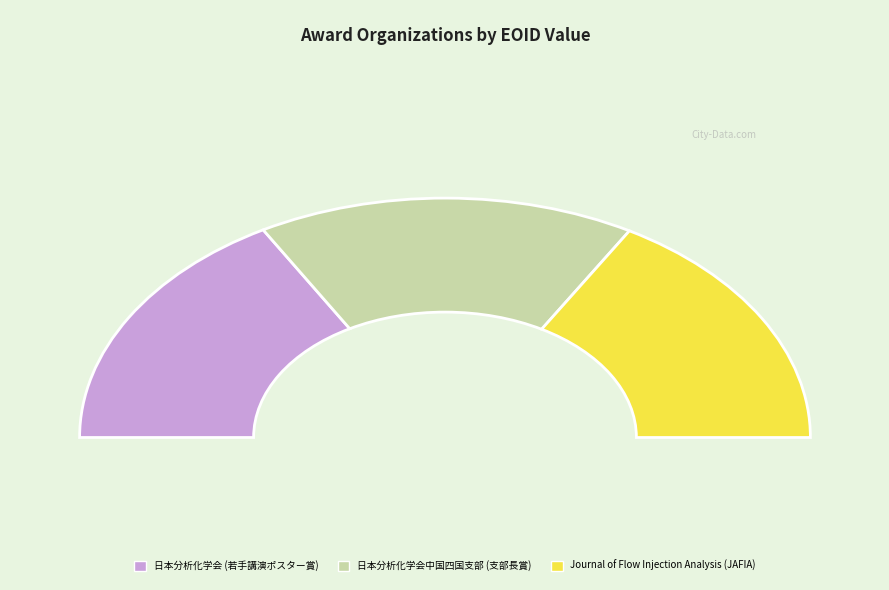

Is it true that 日本分析化学会 (若手講演ポスター賞) is 43% of the pie?

False